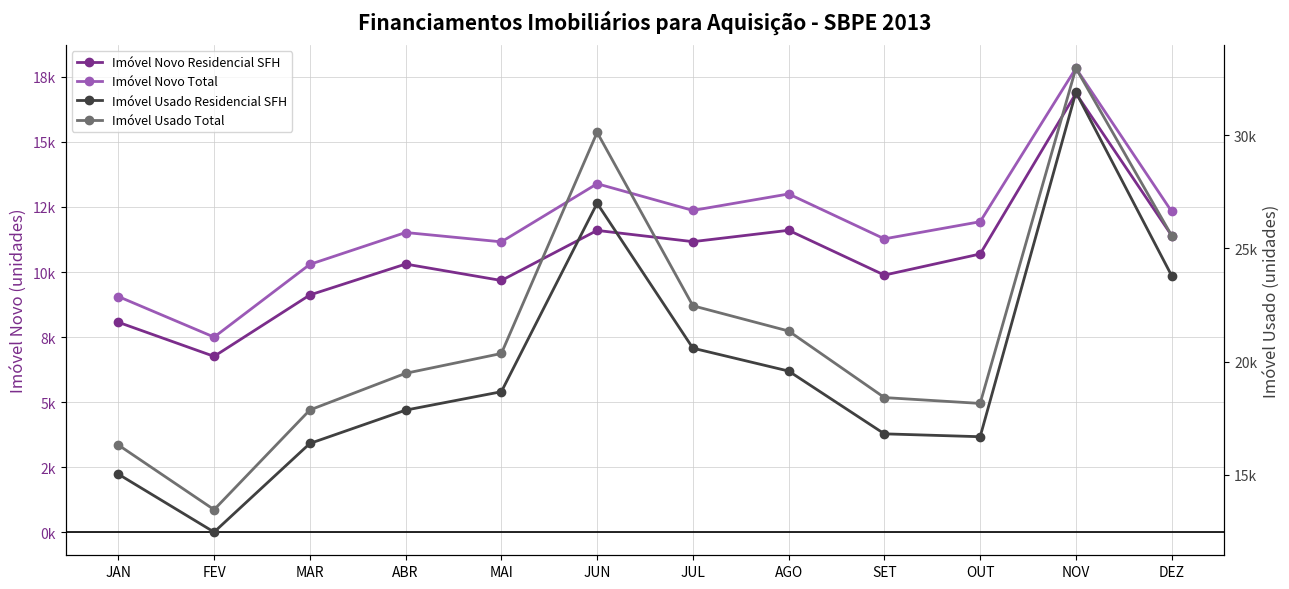

How many interior local peaks does the Imóvel Usado Total series have?

2